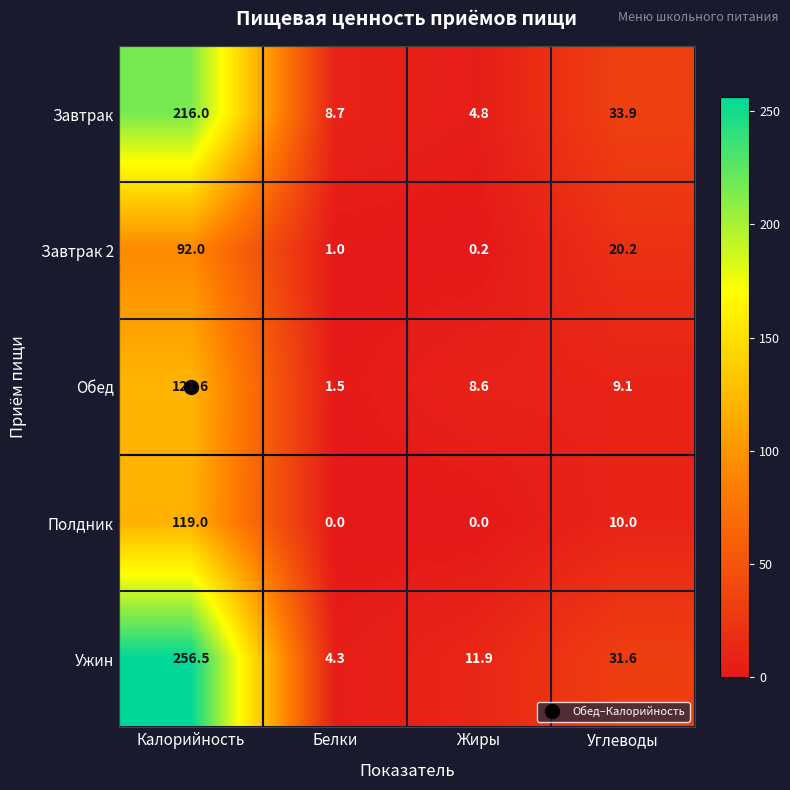

Read the Завтрак 2 value at Белки.

1.0